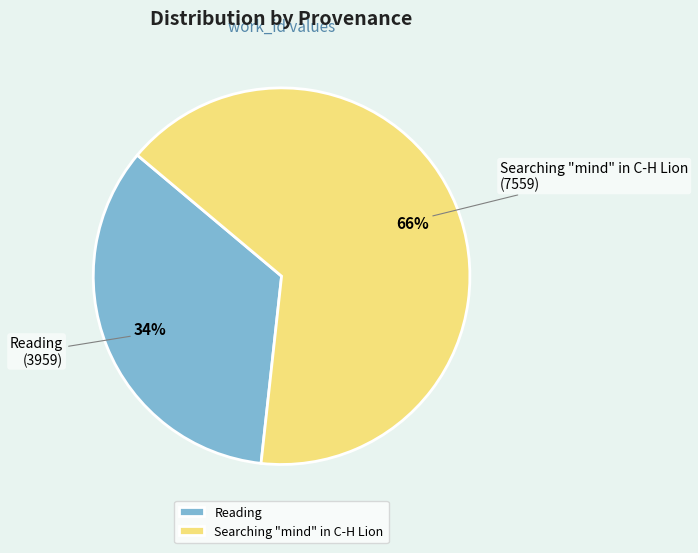

Does Reading represent more than half of the total?

No